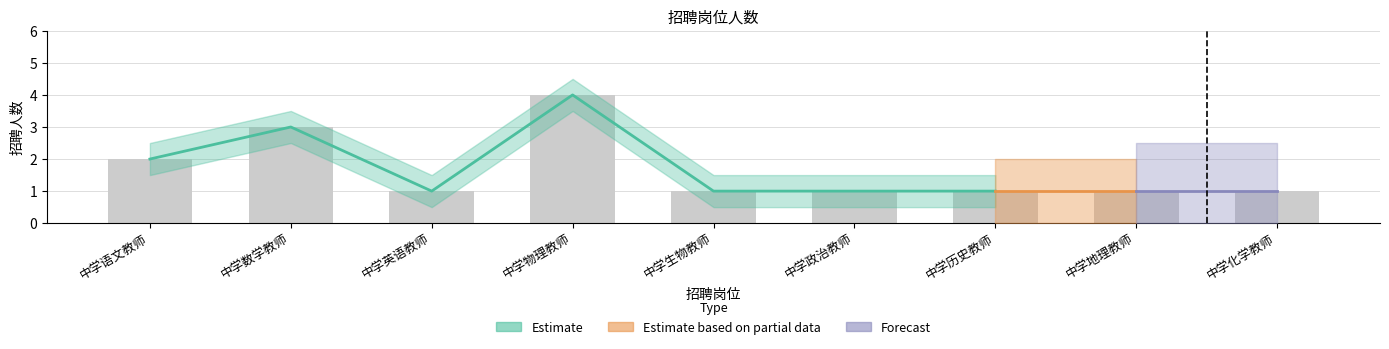

What is the greatest value displayed?

4